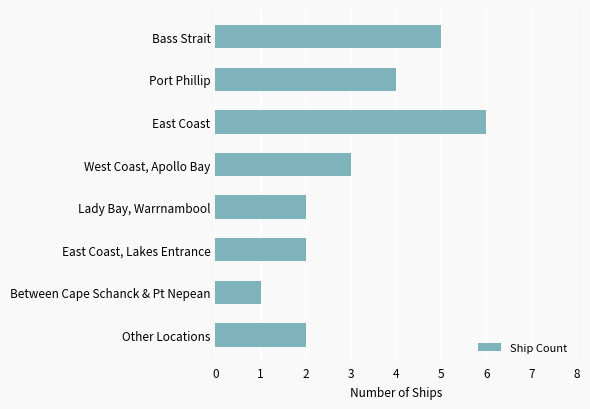

Are the bars horizontal?

Yes